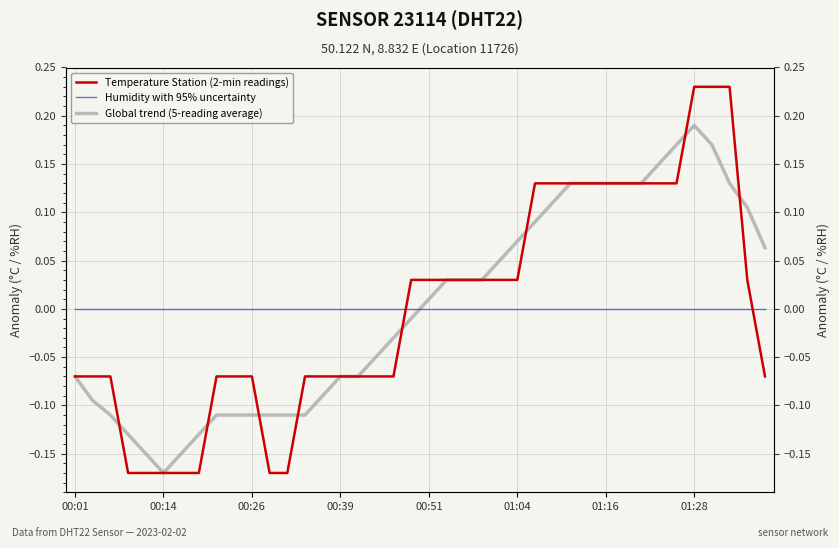

At which label is Temperature Station (2-min readings) closest to 0?

19